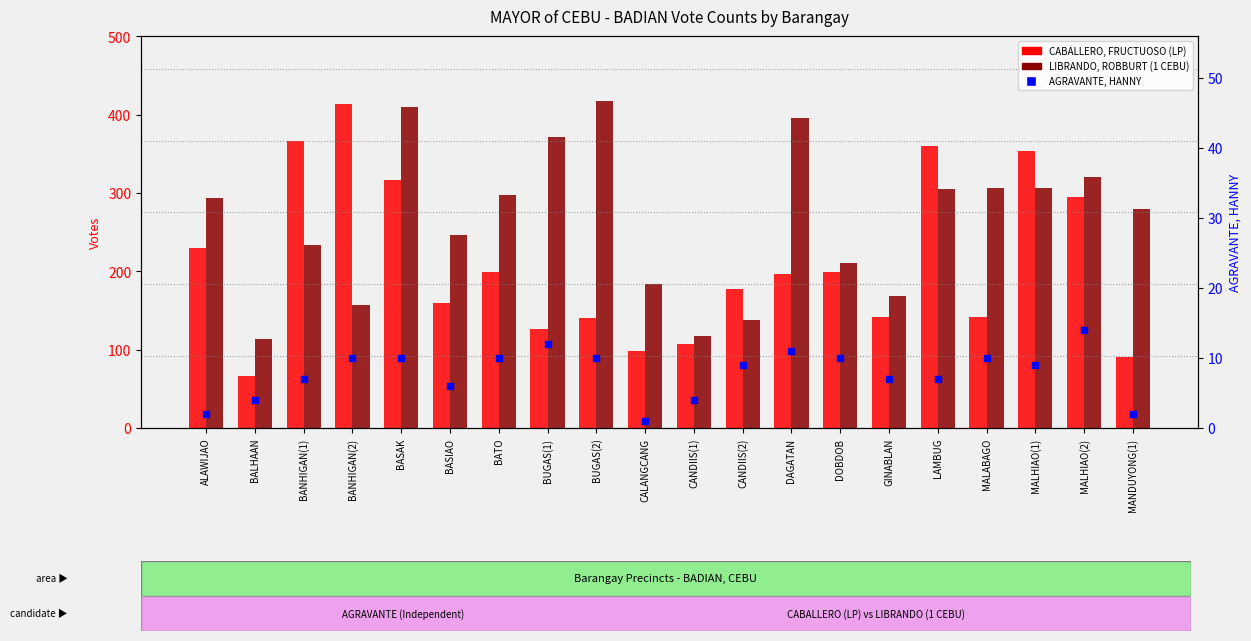

What are all the series names shown in the legend?

CABALLERO, FRUCTUOSO (LP), LIBRANDO, ROBBURT (1 CEBU), AGRAVANTE, HANNY